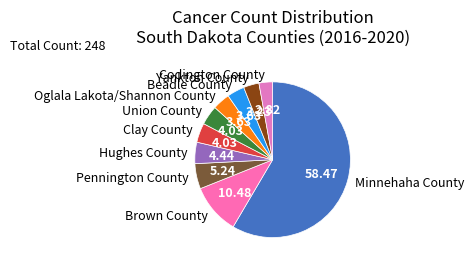

How many slices are in this pie chart?

10